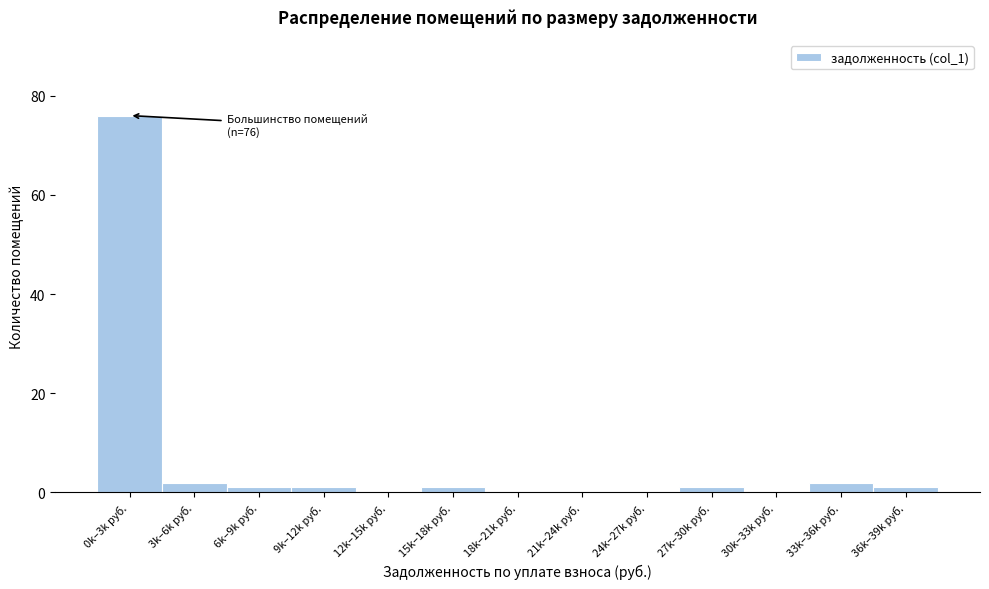

Reading right to left, list all the values displayed in this chart.

36k–39k руб.=1	33k–36k руб.=2	30k–33k руб.=0	27k–30k руб.=1	24k–27k руб.=0	21k–24k руб.=0	18k–21k руб.=0	15k–18k руб.=1	12k–15k руб.=0	9k–12k руб.=1	6k–9k руб.=1	3k–6k руб.=2	0k–3k руб.=76